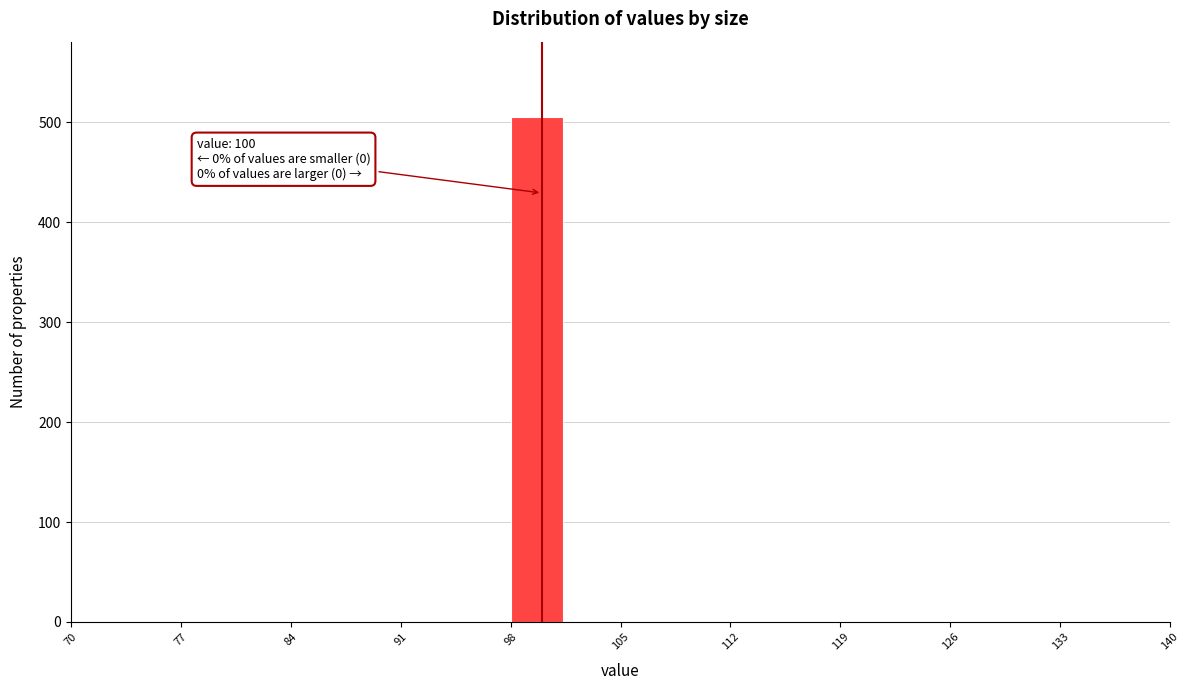

Around what value on the x-axis is the tallest bar? Give the approximate position of its centre, as read against the axis.

100